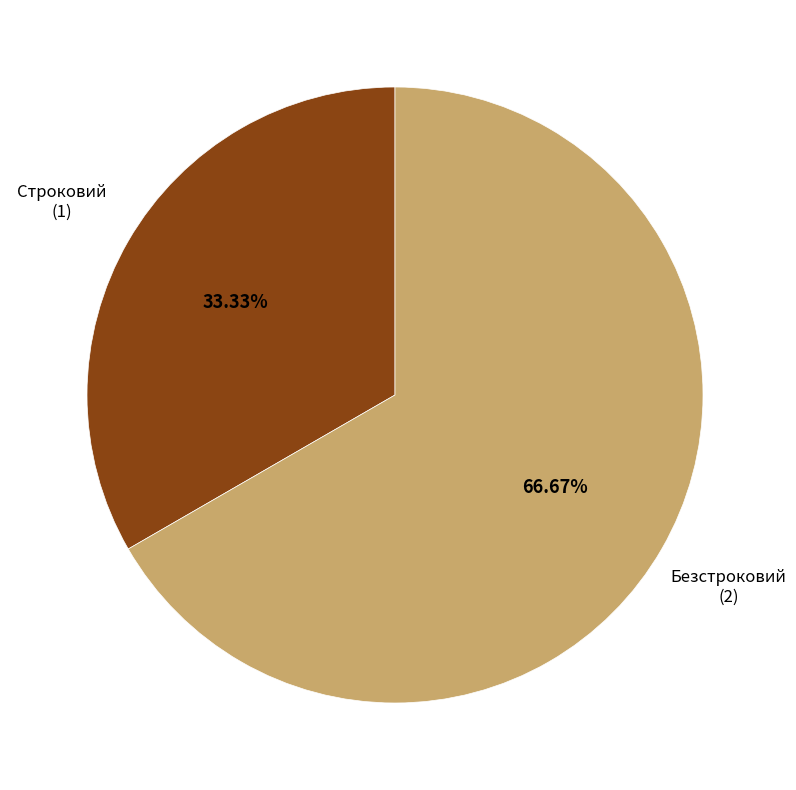

What is the smallest slice in the pie chart?

Строковий